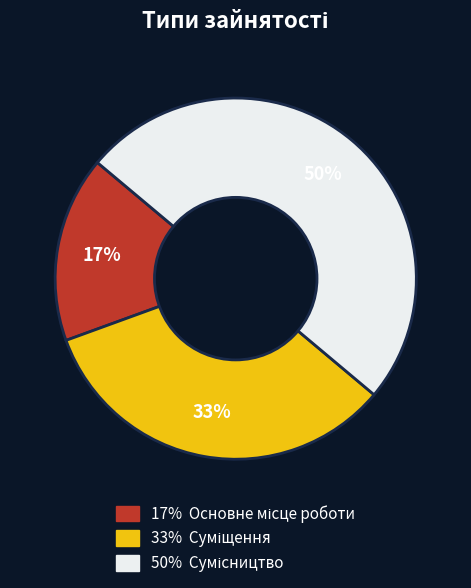

To the nearest percent, what is the difference between the largest and smallest slice percentages?

33%